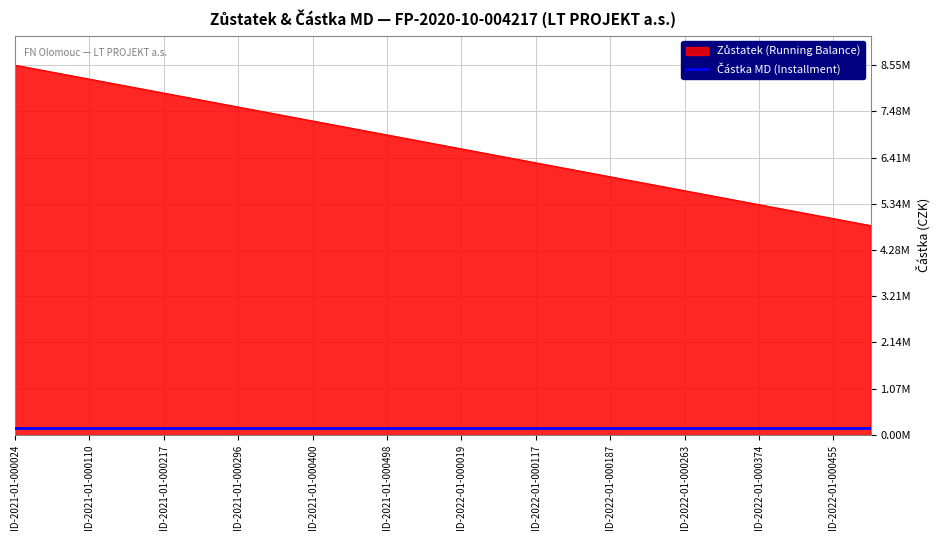

Reading left to right, extract all data points from this chart.

ID-2021-01-000024=8550666.7	ID-2021-01-000080=8389333.4	ID-2021-01-000110=8228000.0	ID-2021-01-000179=8066666.7	ID-2021-01-000217=7905333.4	ID-2021-01-000262=7744000.0	ID-2021-01-000296=7582666.7	ID-2021-01-000344=7421333.4	ID-2021-01-000400=7260000.0	ID-2021-01-000452=7098666.7	ID-2021-01-000498=6937333.4	ID-2021-01-000512=6776000.1	ID-2022-01-000019=6614666.7	ID-2022-01-000076=6453333.4	ID-2022-01-000117=6292000.1	ID-2022-01-000157=6130666.7	ID-2022-01-000187=5969333.4	ID-2022-01-000213=5808000.1	ID-2022-01-000263=5646666.8	ID-2022-01-000306=5485333.4	ID-2022-01-000374=5324000.1	ID-2022-01-000400=5162666.8	ID-2022-01-000455=5001333.4	ID-2022-01-000524=4840000.1